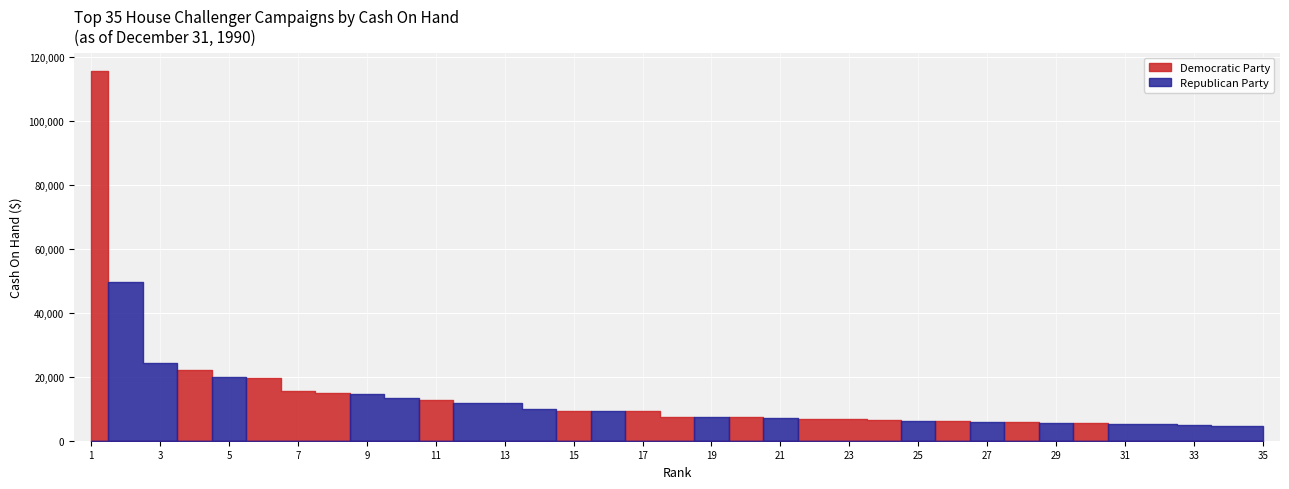

True or false: Republican Party and Democratic Party cross at least once.

True